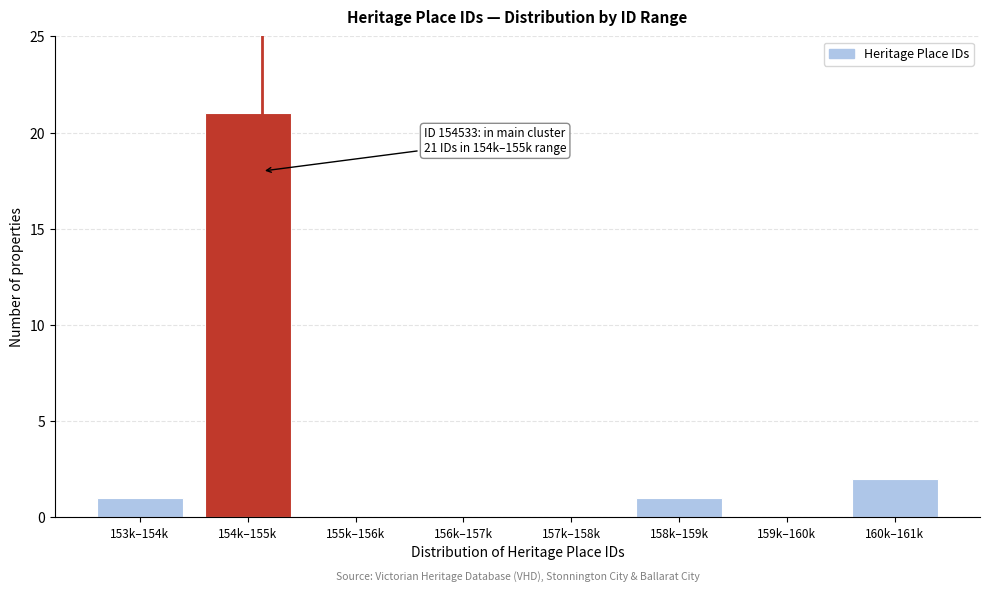

Reading right to left, transcribe all the data shown in this chart.

160k–161k=2	159k–160k=0	158k–159k=1	157k–158k=0	156k–157k=0	155k–156k=0	154k–155k=21	153k–154k=1